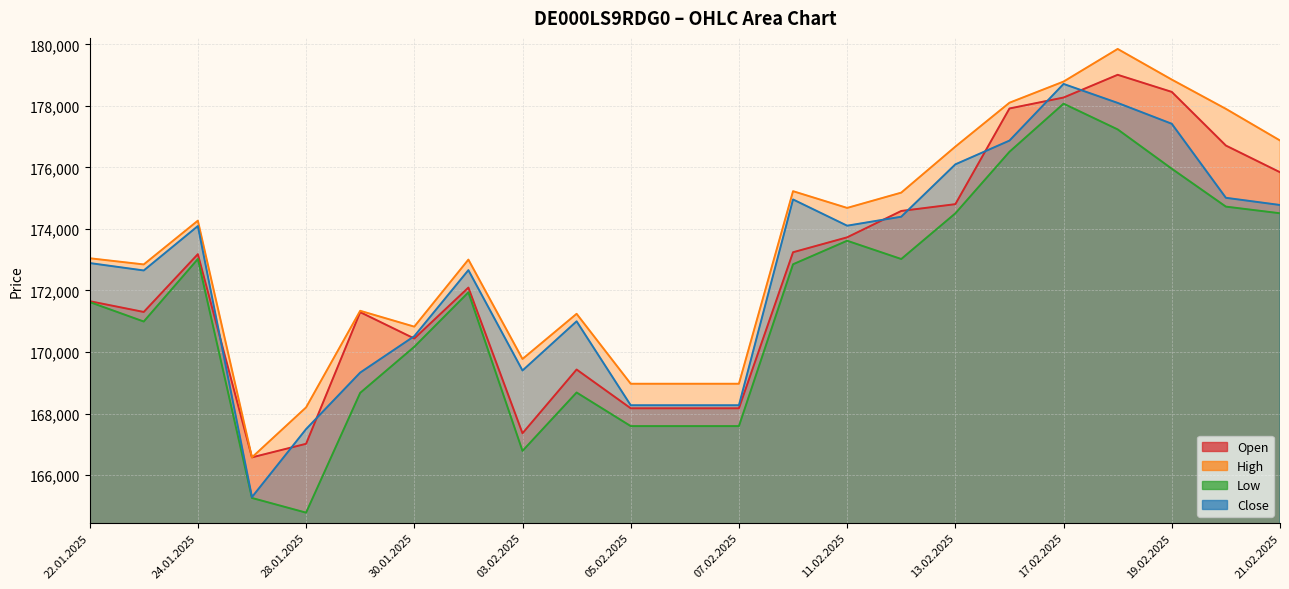

At 06.02.2025, list the series in order from largest to smallest.

High, Close, Open, Low